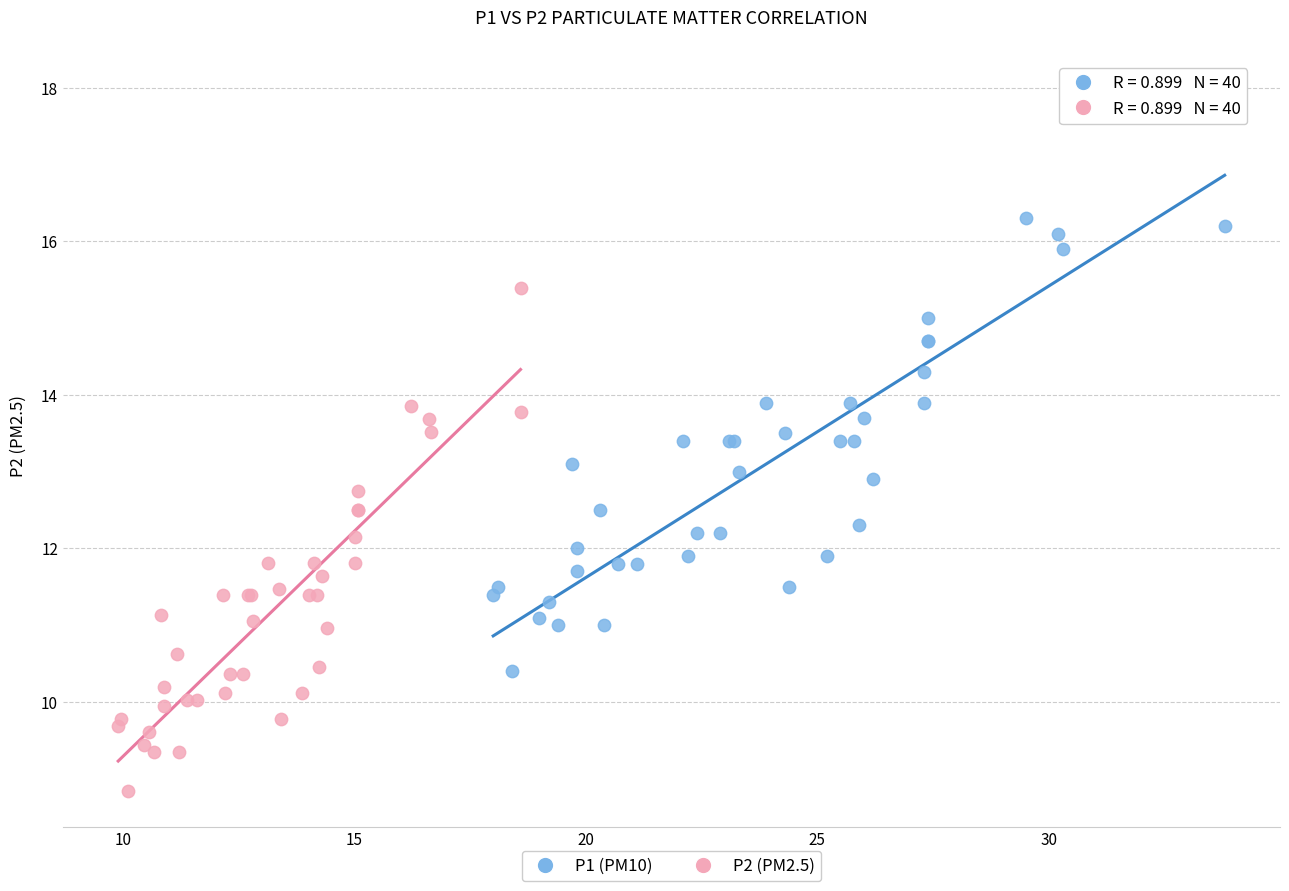

Which series reaches the maximum Y coordinate?

P1 (PM10)